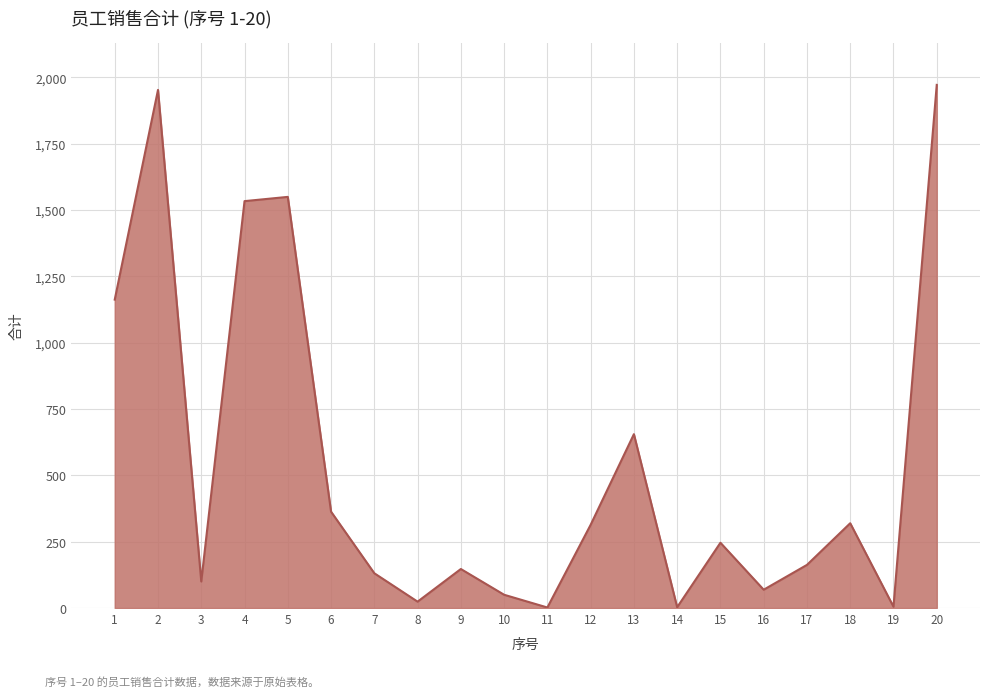

Where is the first local minimum?

3